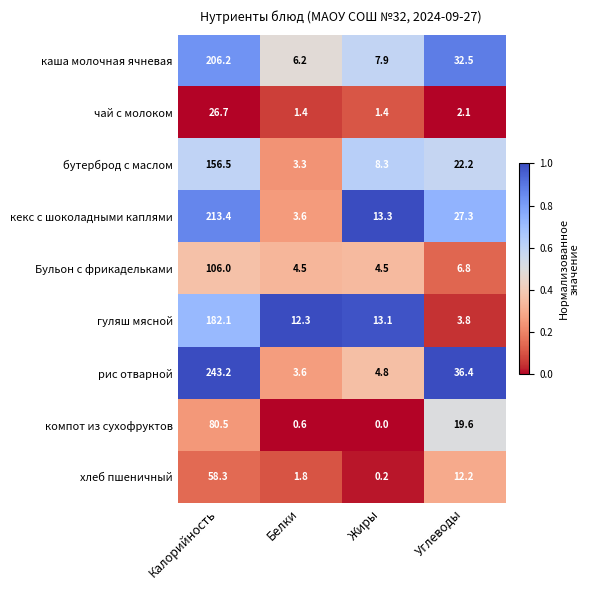

What is the sum of all Бульон с фрикадельками values?

121.8